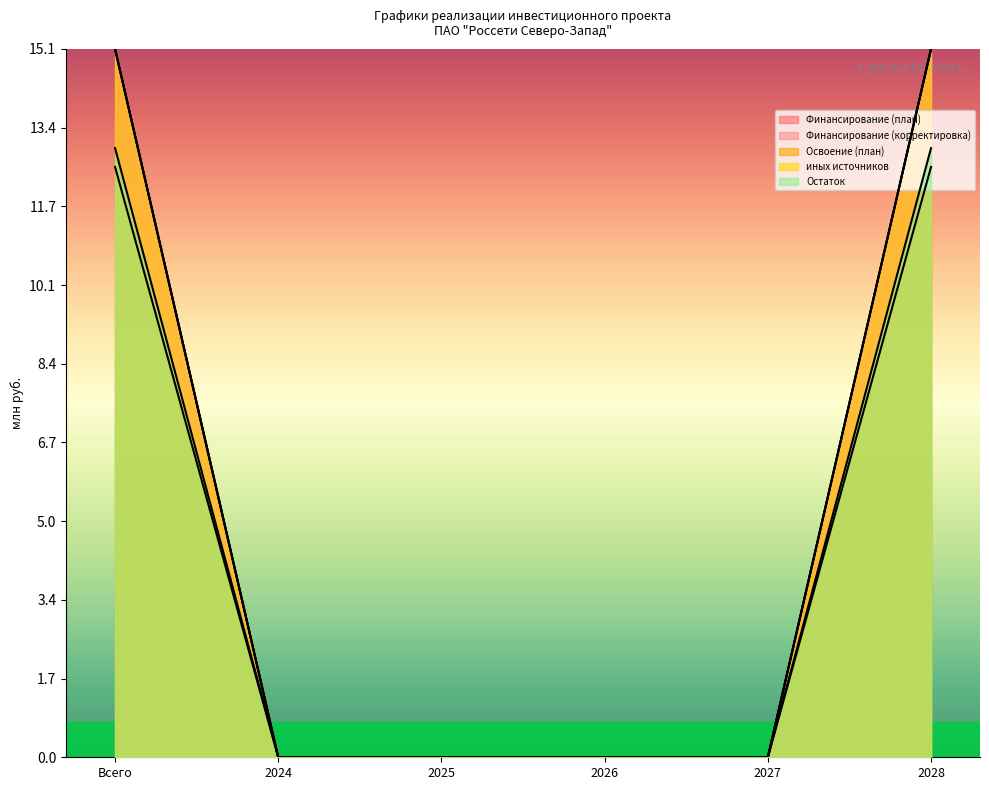

List the series in order of their peak value, lowest first.

Освоение (план), Остаток, Финансирование (план), Финансирование (корректировка), иных источников